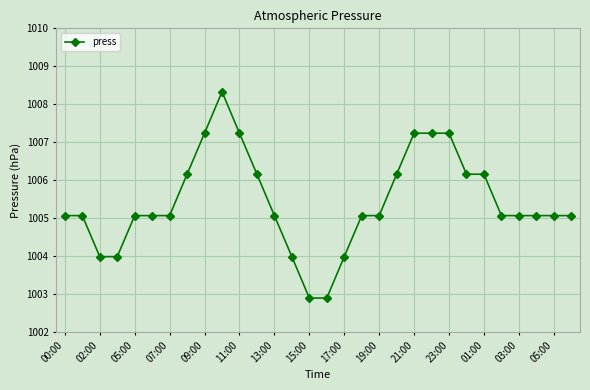

What is the value of the 12th point from the left?

1006.2